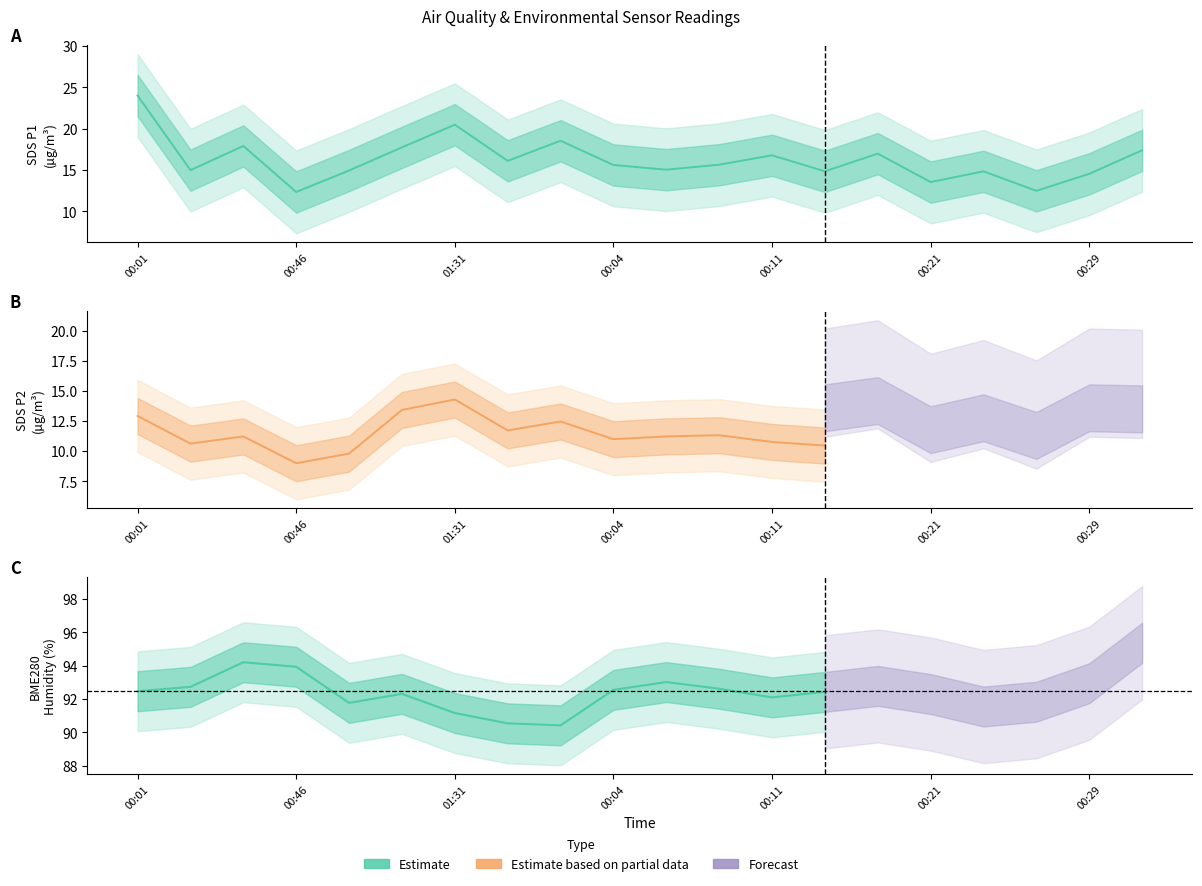

What is the total value across all series at 00:19?

120.7